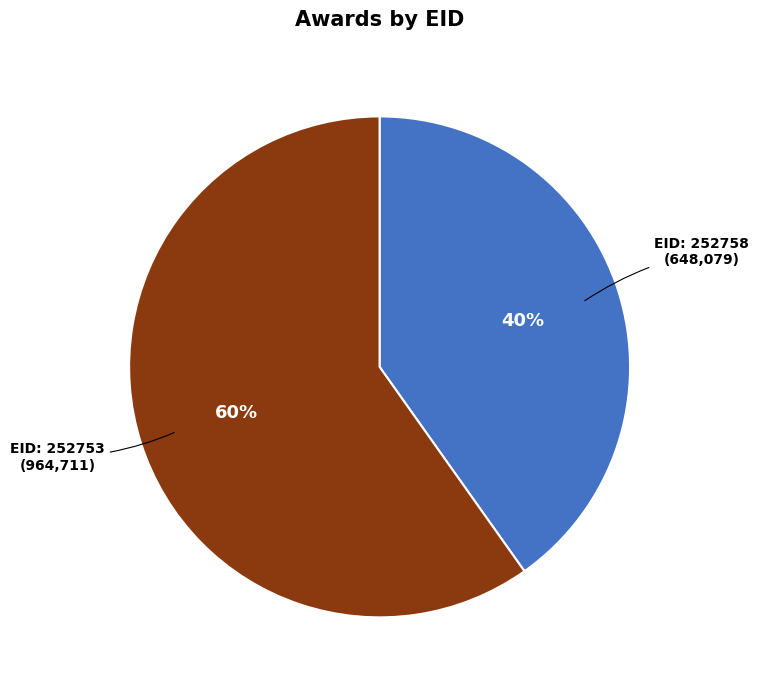

To the nearest percent, what is the difference between the largest and smallest slice percentages?

20%